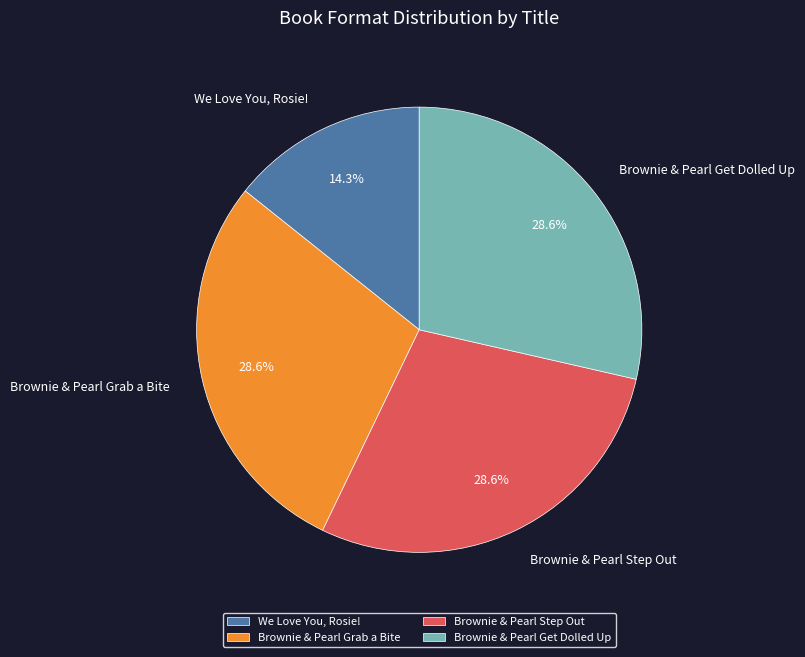

What portion of the pie excludes We Love You, Rosie!?

85.7%